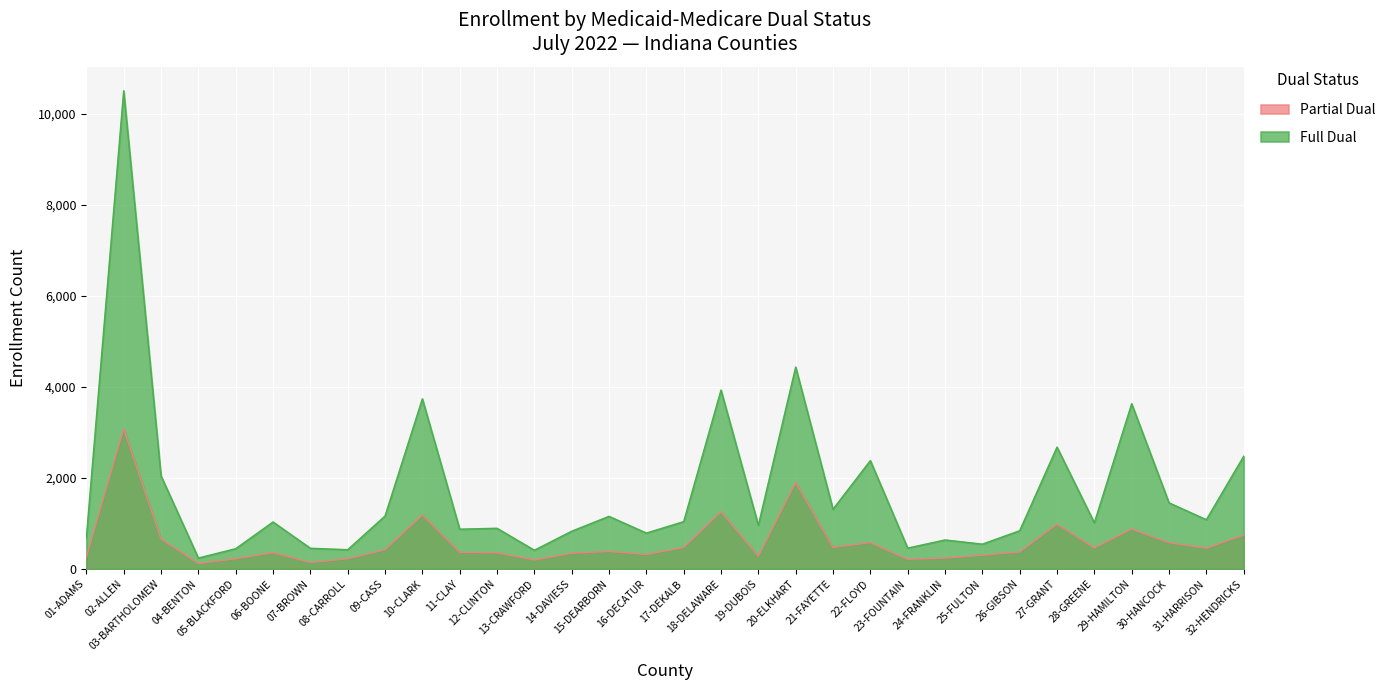

Reading left to right, extract all data points from this chart.

Partial Dual: 01-ADAMS=260	02-ALLEN=3082	03-BARTHOLOMEW=661	04-BENTON=123	05-BLACKFORD=225	06-BOONE=360	07-BROWN=144	08-CARROLL=225	09-CASS=422	10-CLARK=1186	11-CLAY=365	12-CLINTON=357	13-CRAWFORD=197	14-DAVIESS=347	15-DEARBORN=386	16-DECATUR=319	17-DEKALB=473	18-DELAWARE=1259	19-DUBOIS=280	20-ELKHART=1904	21-FAYETTE=474	22-FLOYD=580	23-FOUNTAIN=212	24-FRANKLIN=241	25-FULTON=304	26-GIBSON=375	27-GRANT=986	28-GREENE=462	29-HAMILTON=878	30-HANCOCK=577	31-HARRISON=457	32-HENDRICKS=745
Full Dual: 01-ADAMS=685	02-ALLEN=10508	03-BARTHOLOMEW=2047	04-BENTON=241	05-BLACKFORD=446	06-BOONE=1033	07-BROWN=456	08-CARROLL=424	09-CASS=1164	10-CLARK=3739	11-CLAY=875	12-CLINTON=895	13-CRAWFORD=412	14-DAVIESS=830	15-DEARBORN=1157	16-DECATUR=789	17-DEKALB=1041	18-DELAWARE=3932	19-DUBOIS=960	20-ELKHART=4437	21-FAYETTE=1314	22-FLOYD=2382	23-FOUNTAIN=459	24-FRANKLIN=638	25-FULTON=546	26-GIBSON=841	27-GRANT=2678	28-GREENE=1015	29-HAMILTON=3632	30-HANCOCK=1454	31-HARRISON=1083	32-HENDRICKS=2477